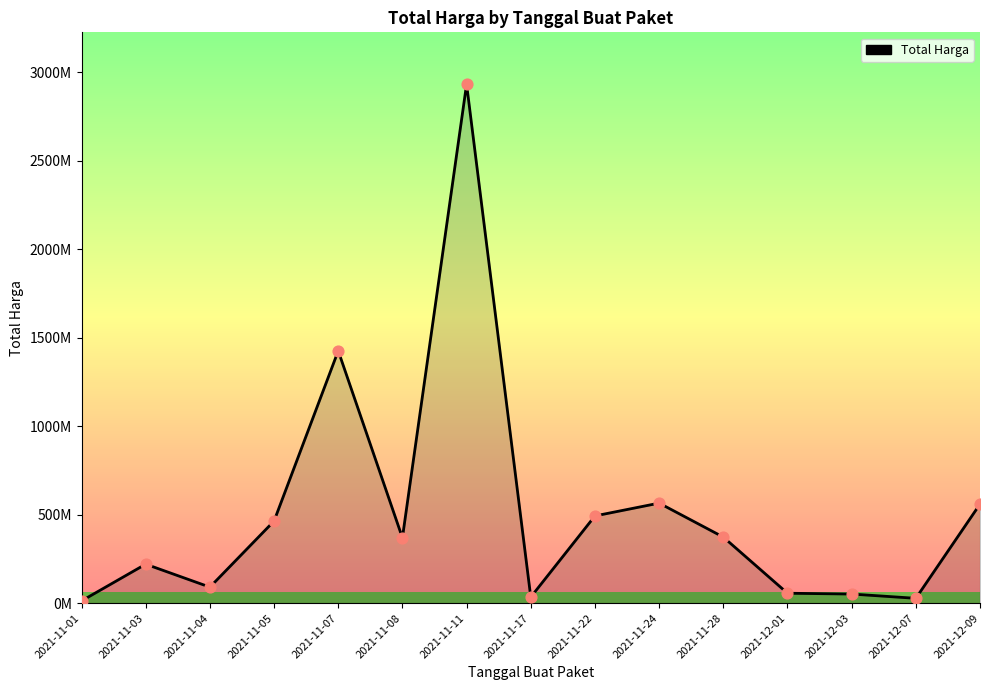

Approximately how many times larger is the value at 2021-11-03 compared to 2021-12-01?

3.9